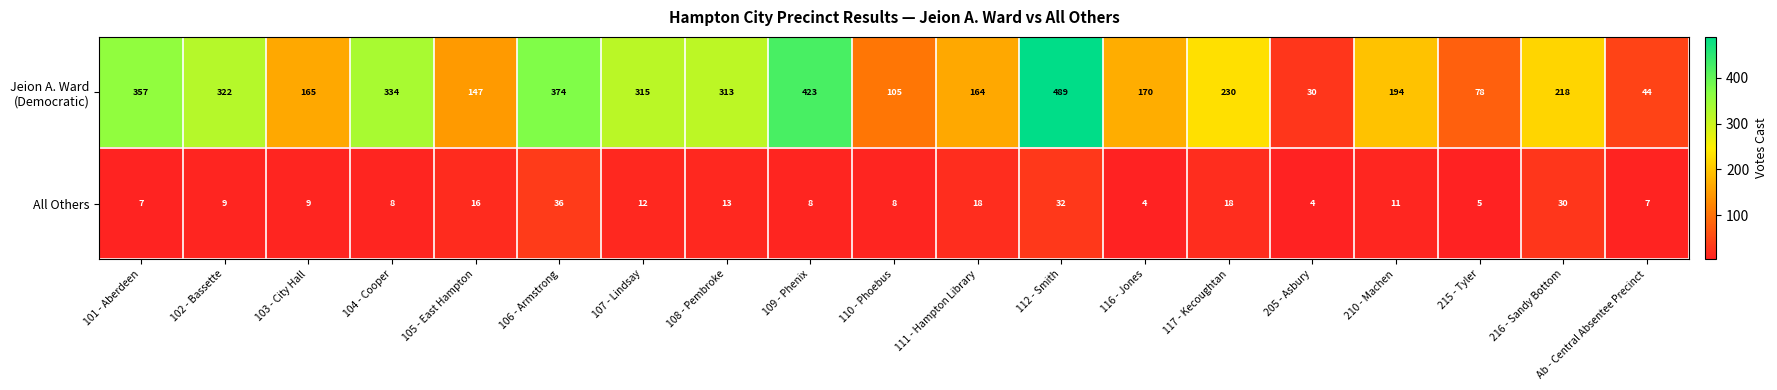

Is it true that All Others equals 12 at 107 - Lindsay?

True